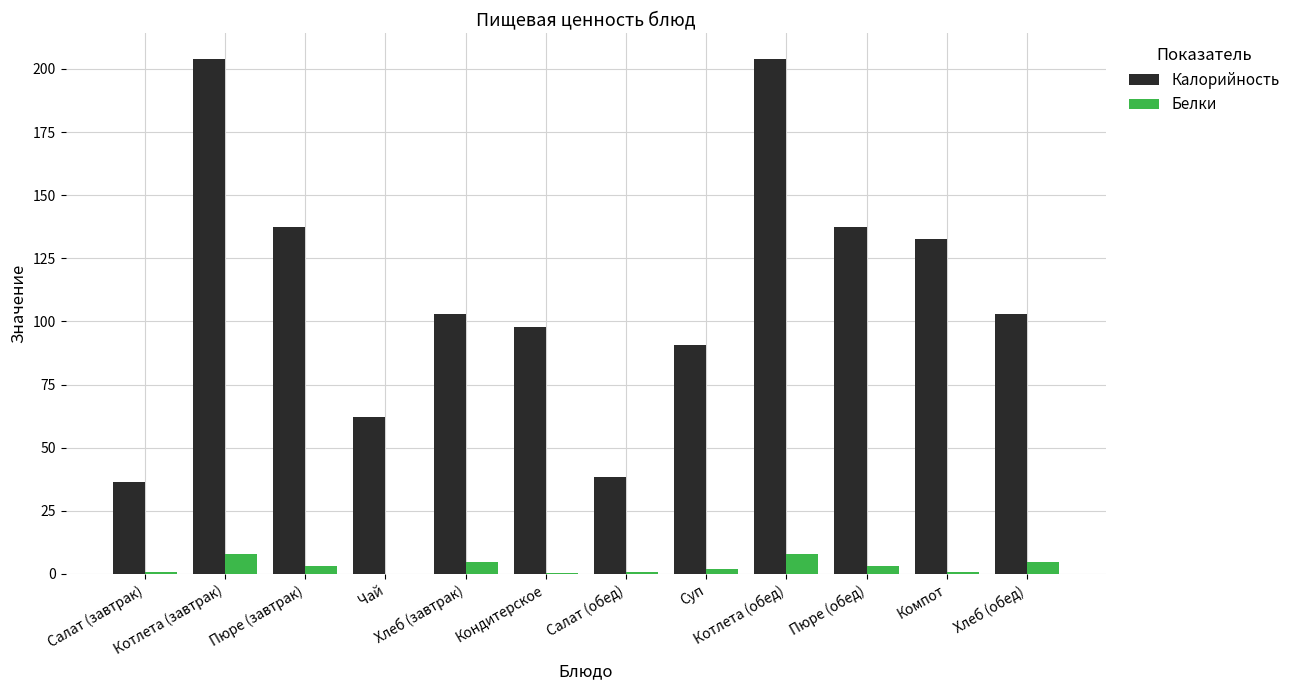

The Калорийность series shows 362.0 at Котлета (обед). True or false?

False